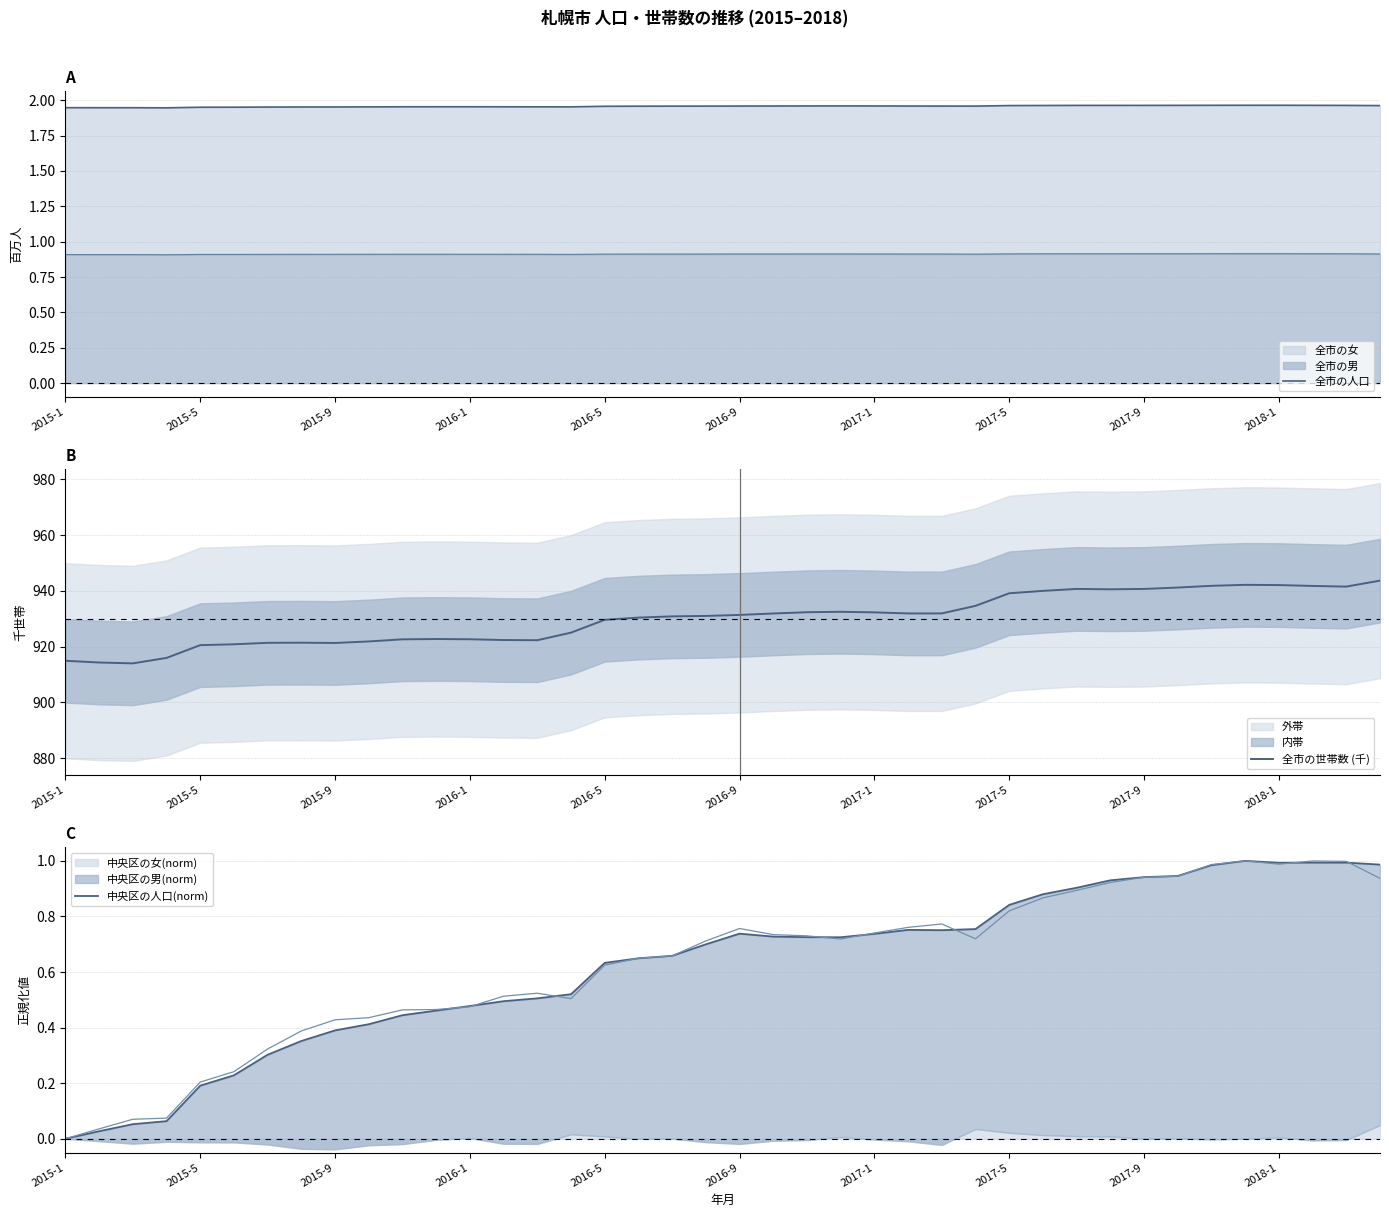

What is the highest value of the 全市の世帯数 (千) series?

943.7